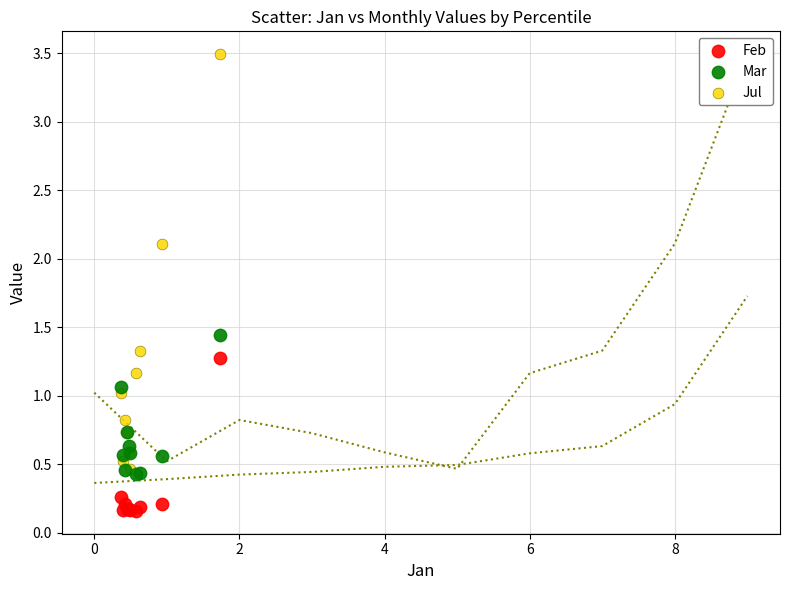

Which series contains the highest Y value?

Jul